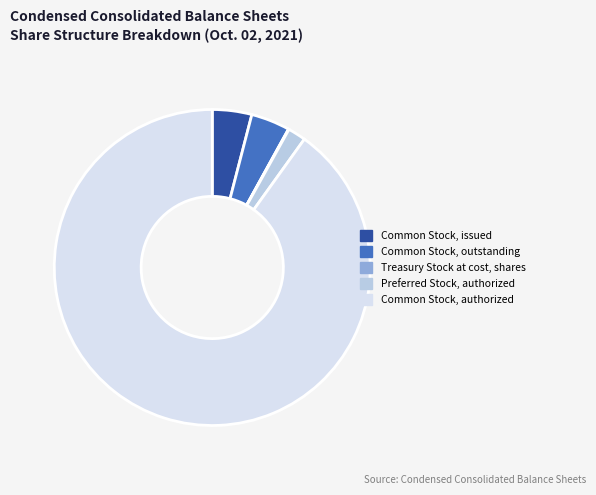

Which slice is the largest?

Common Stock, authorized